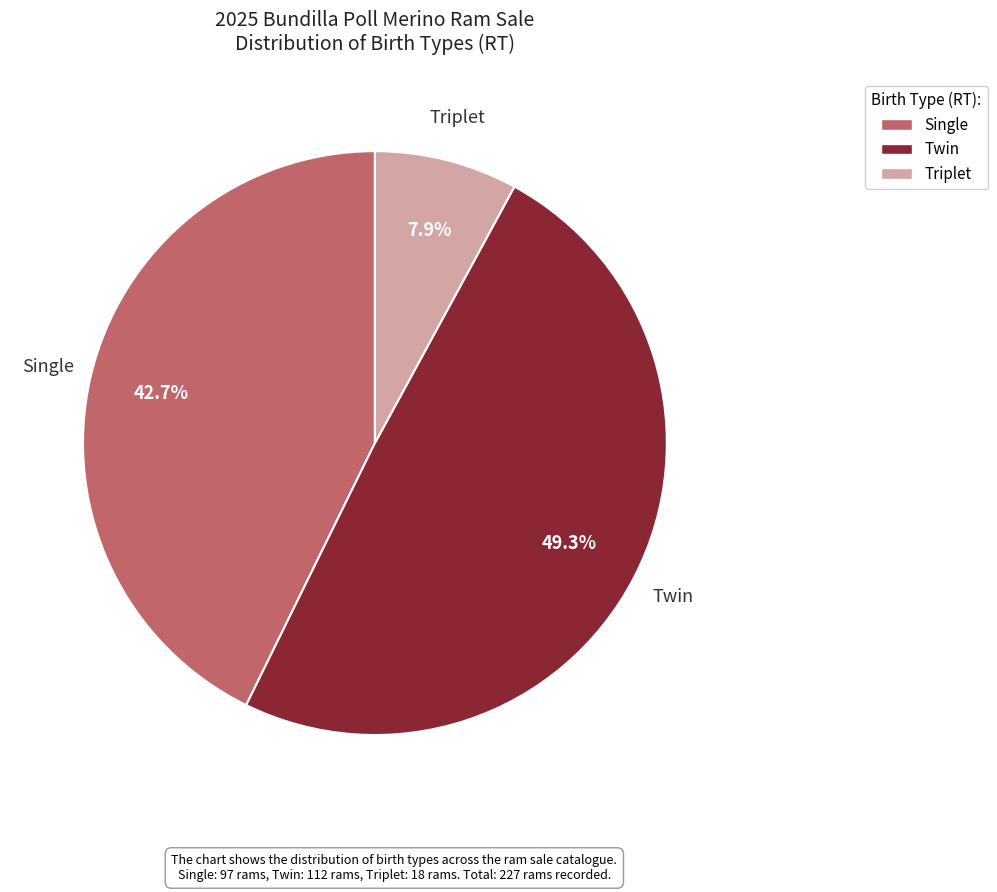

What percentage is NOT represented by Triplet?

92.1%